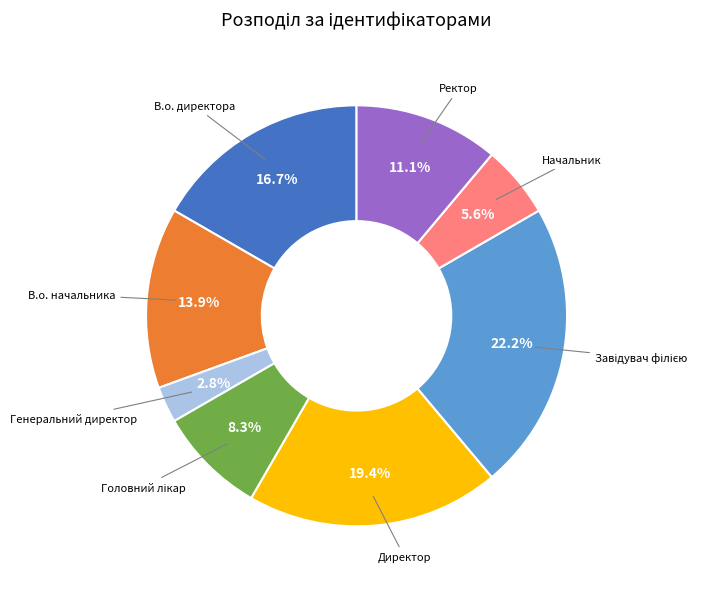

Is there a majority slice in this chart?

No